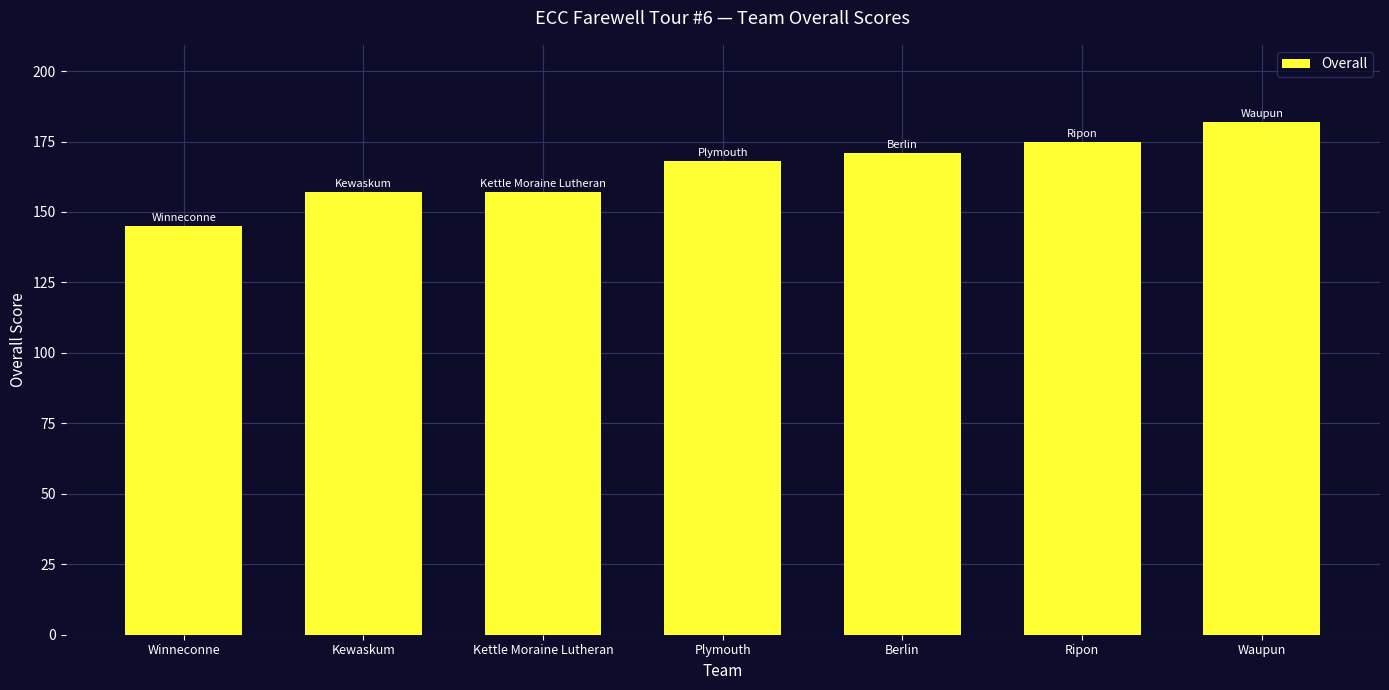

True or false: the data shows 168 at Plymouth.

True